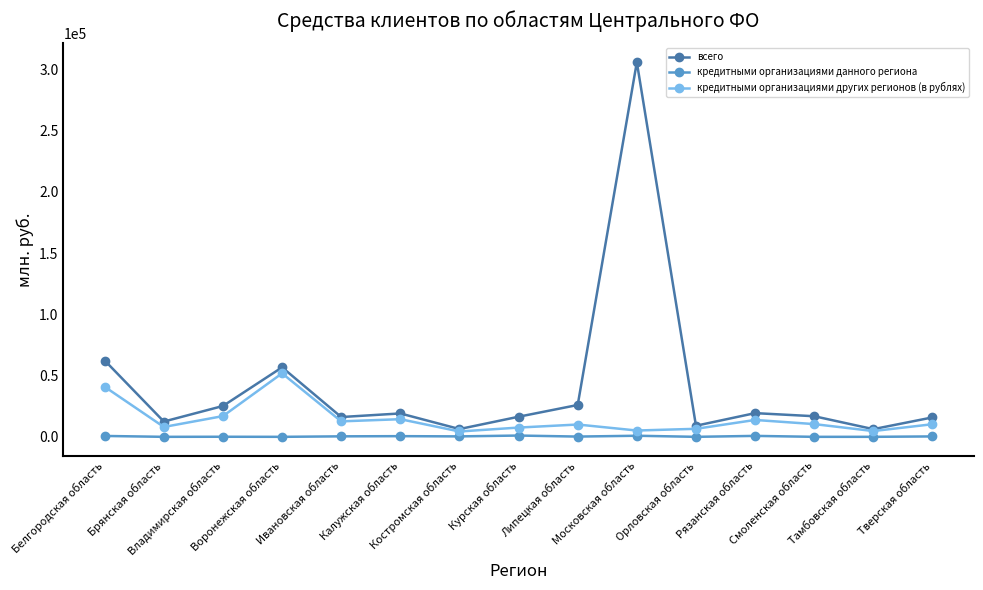

Where does the всего series first go above 16833?

Белгородская область